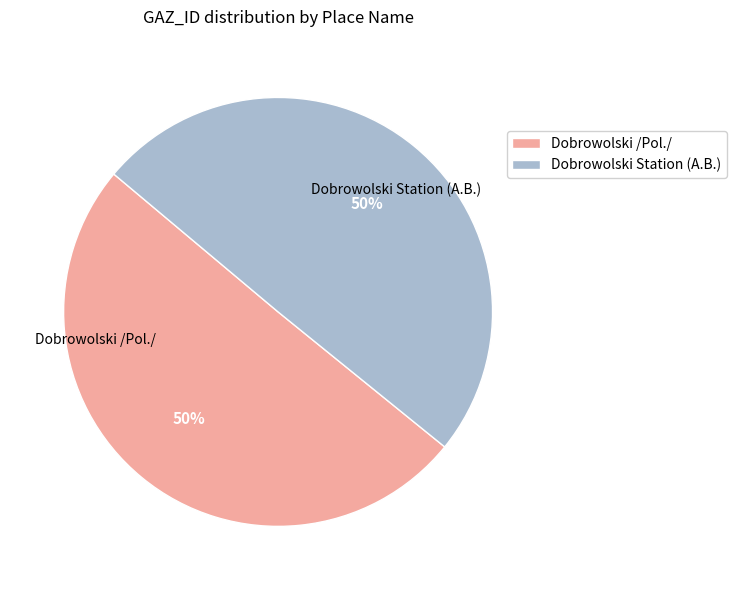

To the nearest percent, what percentage of the pie is Dobrowolski /Pol./?

50%